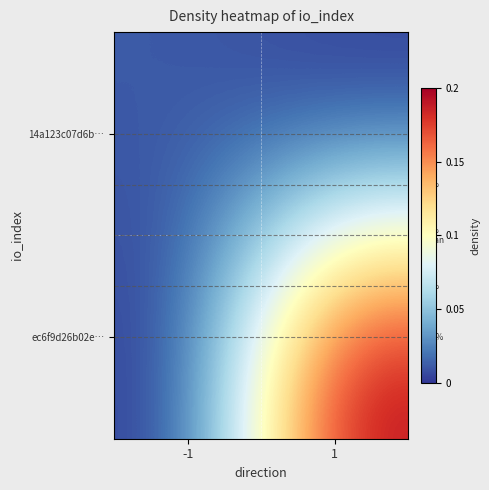

How many categories are shown in the chart?

2